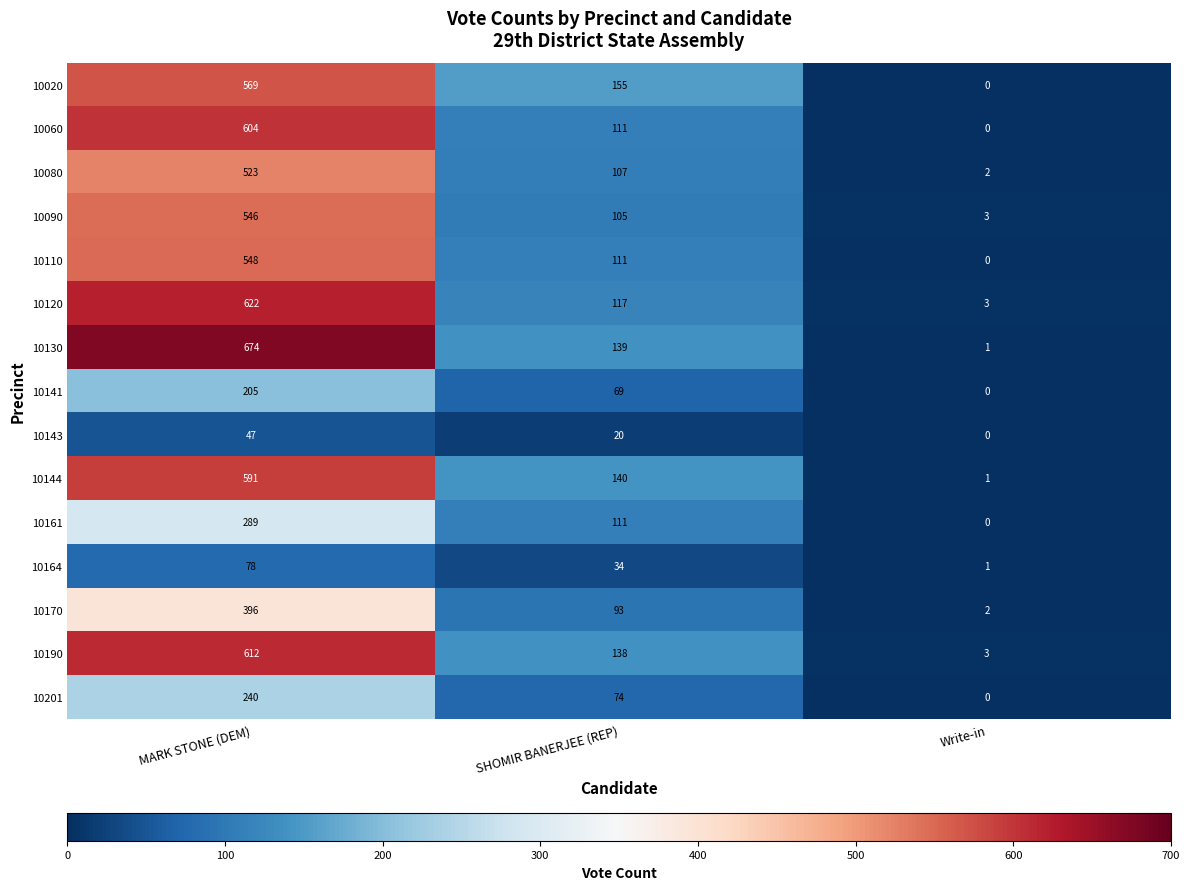

Which series changed the most between MARK STONE (DEM) and SHOMIR BANERJEE (REP)?

10130